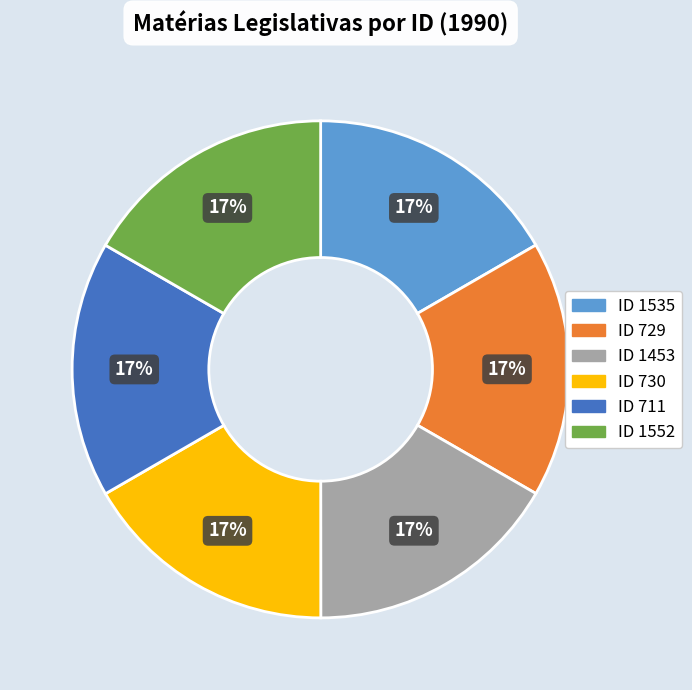

To the nearest percent, what is the average slice percentage?

17%